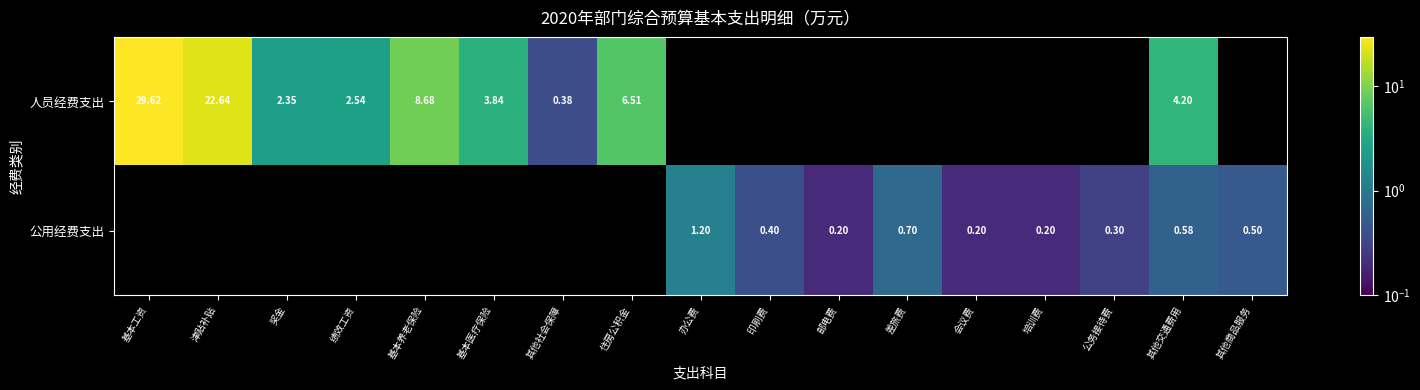

Where is 人员经费支出 nearest to the value 14?

基本养老保险